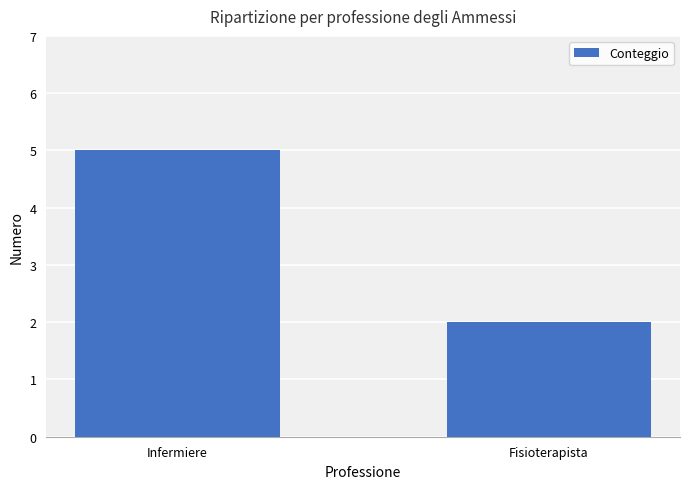

What is the average value?

4